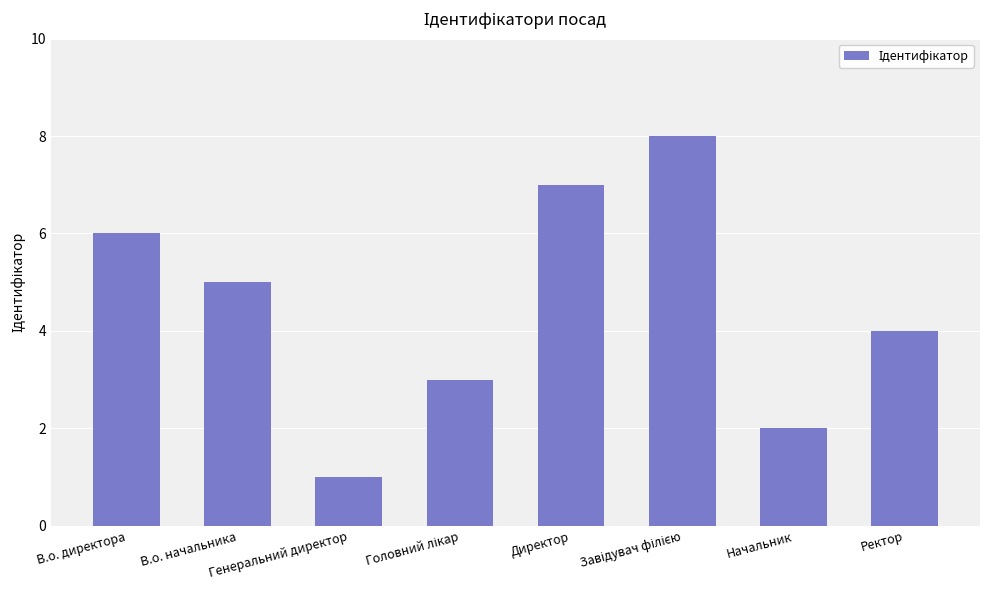

How many series are shown in this chart?

1